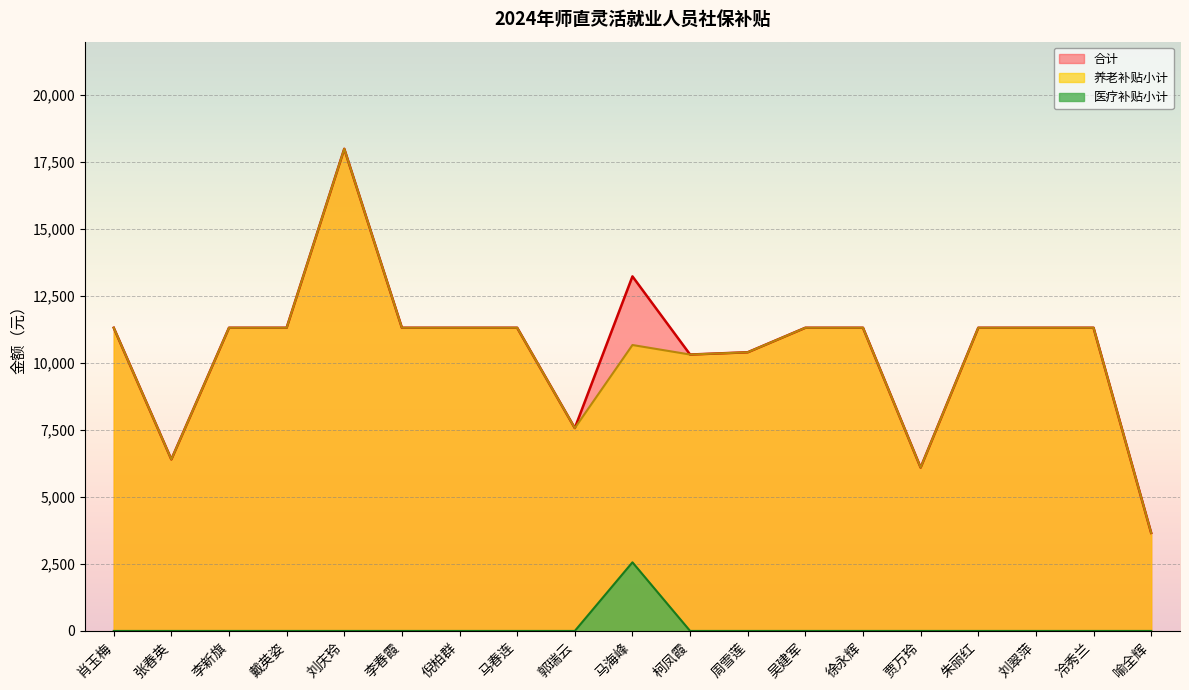

True or false: 医疗补贴小计 and 养老补贴小计 cross at least once.

False